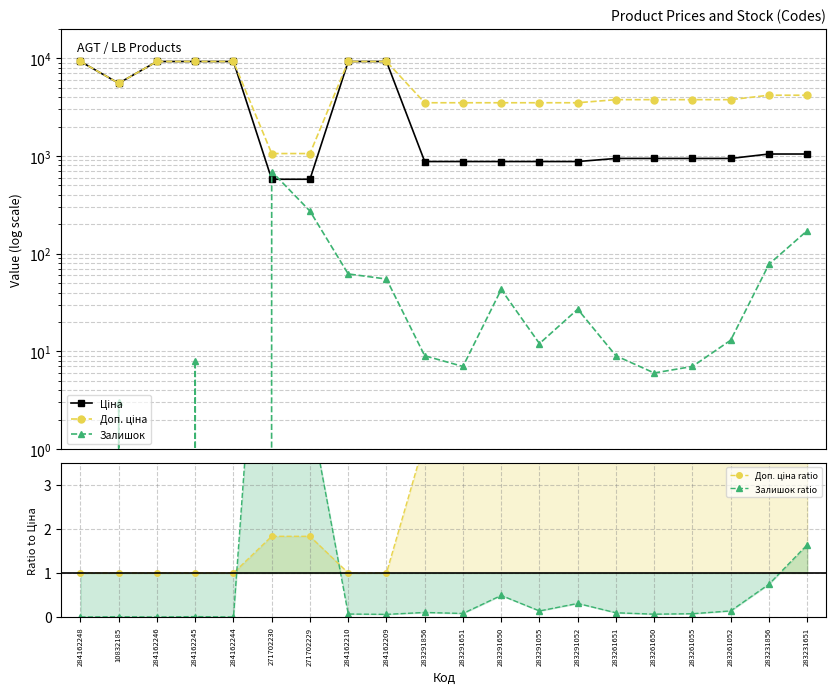

Is this an area chart (filled region under the line)?

No